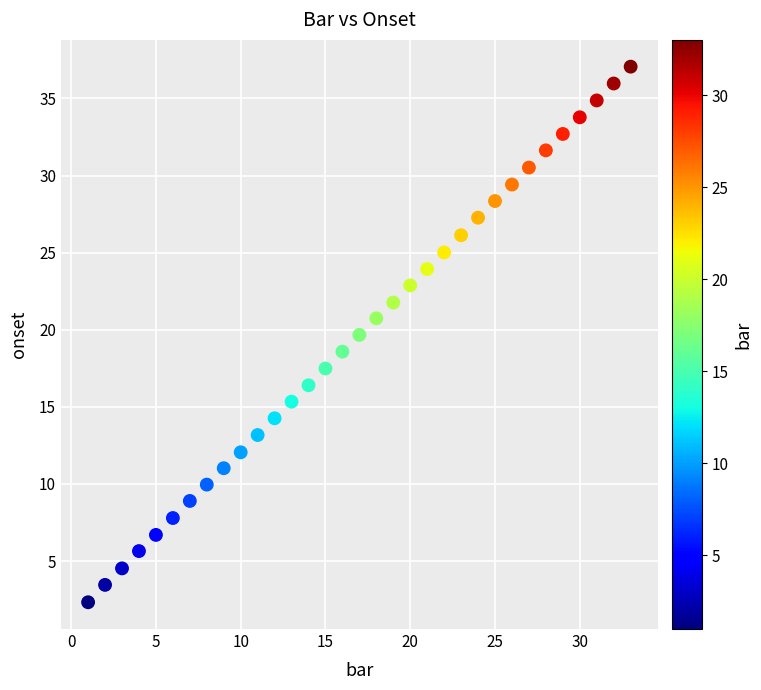

What is the range of Y values (max minus min)?

34.7